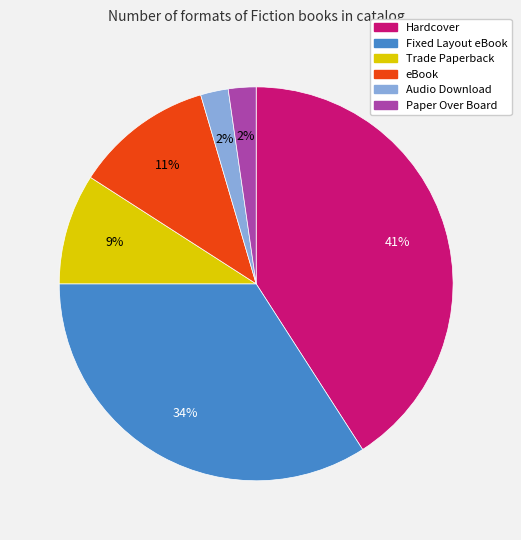

What is the largest slice in the pie chart?

Hardcover